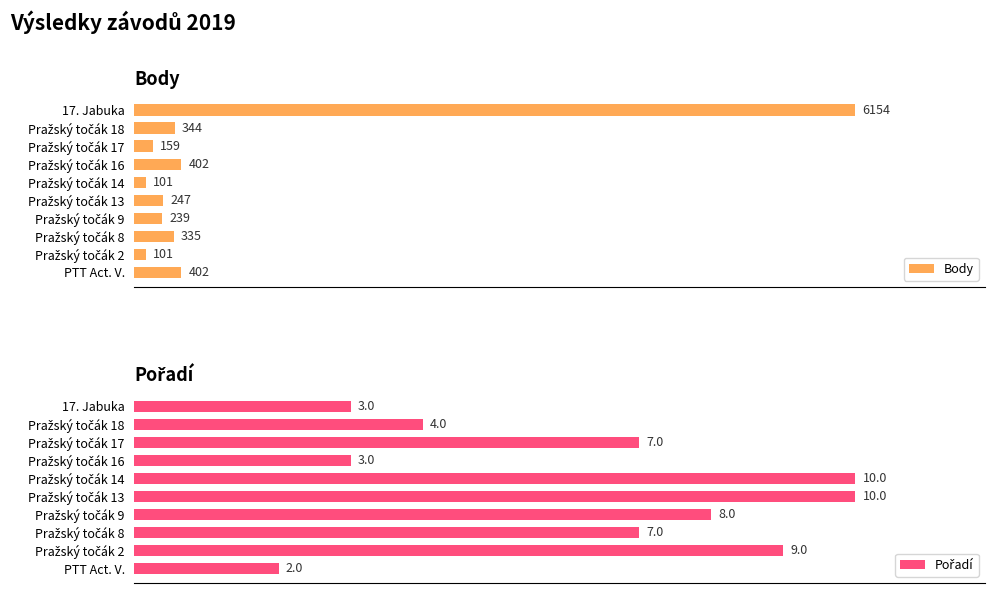

What are all the series names shown in the legend?

Body, Pořadí